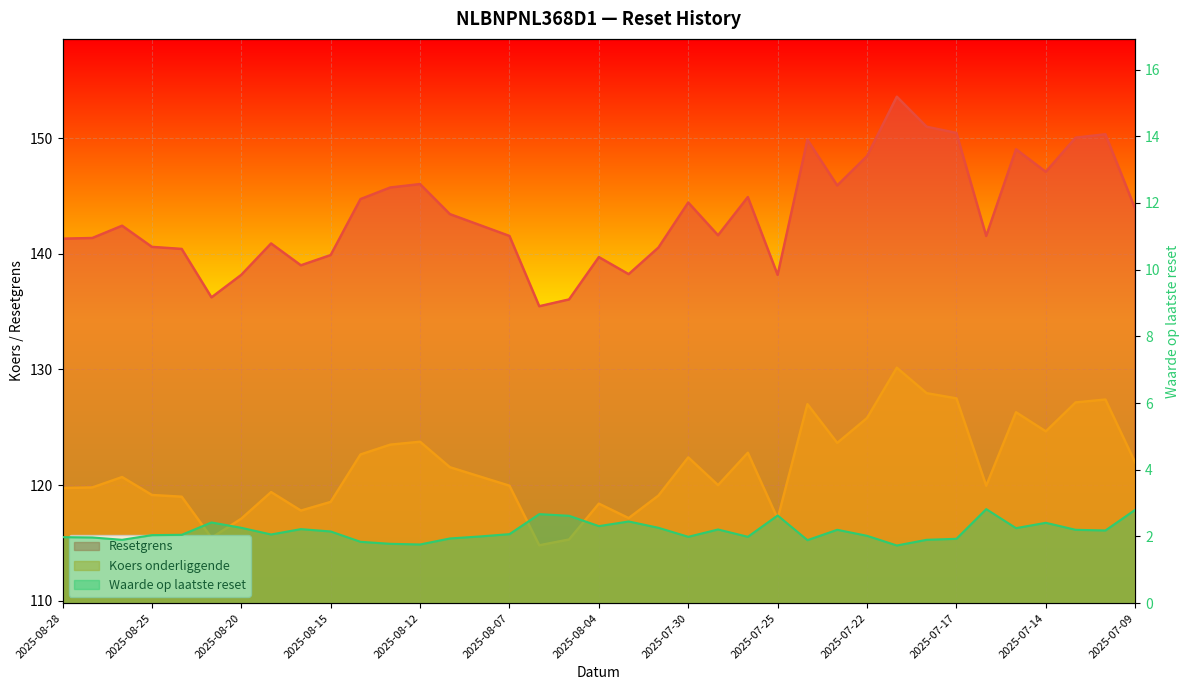

Which category has the lowest value in the Waarde op laatste reset series?

2025-07-21